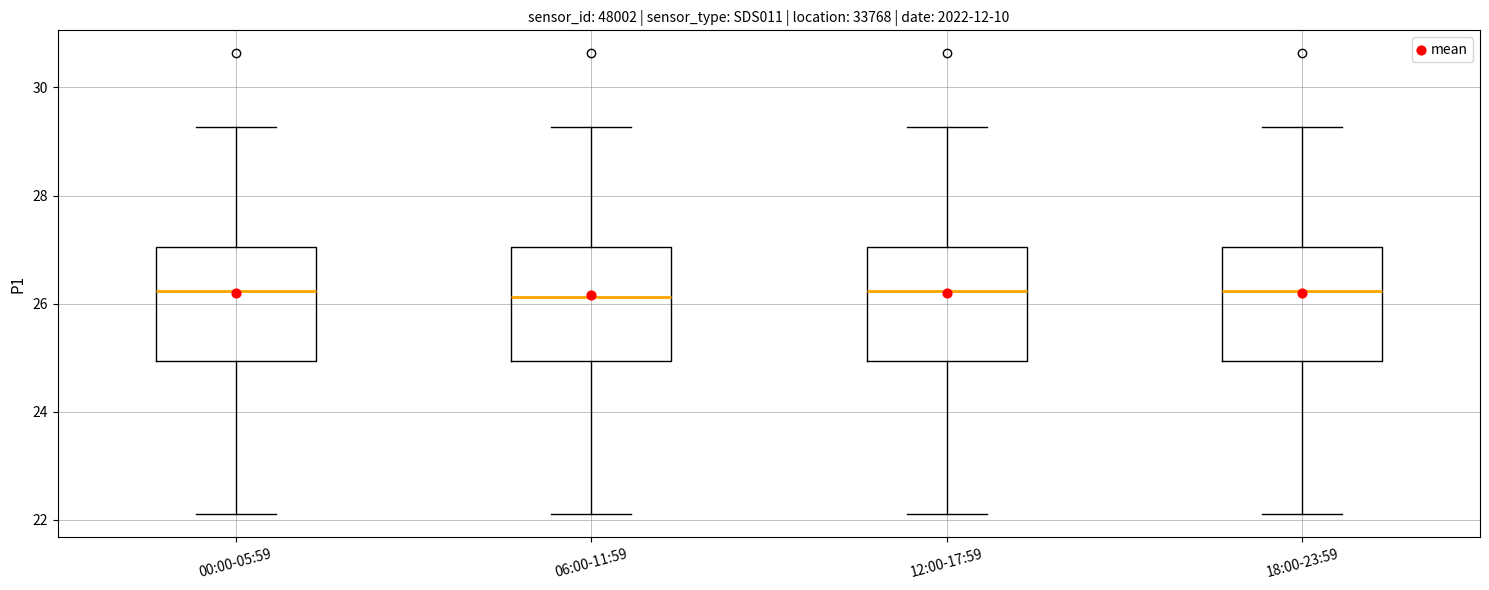

Reading left to right, read every box against the y-axis: the position of its median line, the range the box covers, and the ends of its whiskers. The values are not printed on the chart, so give them approximately, as read against the axis.

00:00-05:59: median 26.2, box 25.0 to 27.0, whiskers 22.2 to 29.2
06:00-11:59: median 26.2, box 25.0 to 27.0, whiskers 22.2 to 29.2
12:00-17:59: median 26.2, box 25.0 to 27.0, whiskers 22.2 to 29.2
18:00-23:59: median 26.2, box 25.0 to 27.0, whiskers 22.2 to 29.2